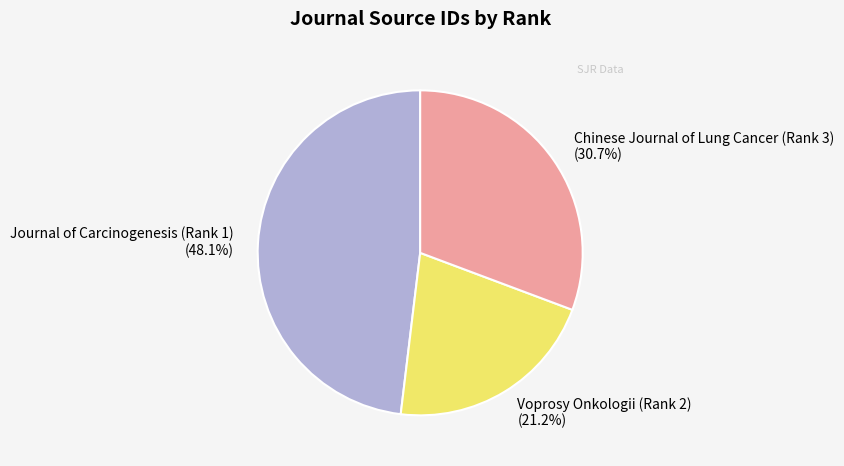

To the nearest percent, what is the combined percentage of Chinese Journal of Lung Cancer (Rank 3) and Voprosy Onkologii (Rank 2)?

52%